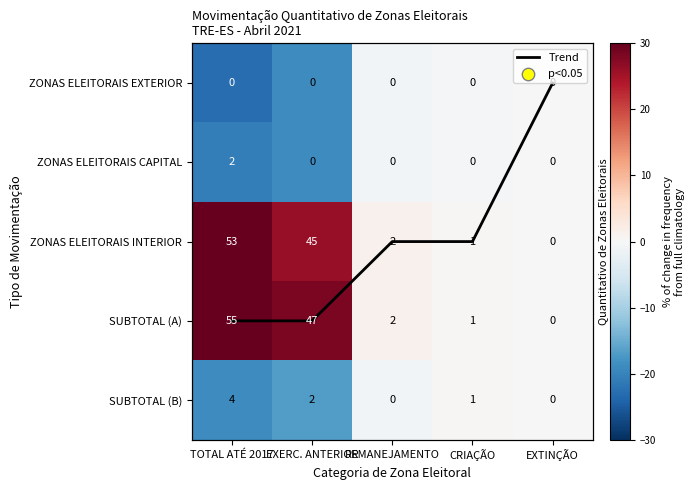

The value of ZONAS ELEITORAIS INTERIOR at EXERC. ANTERIOR is 26.2. True or false?

True